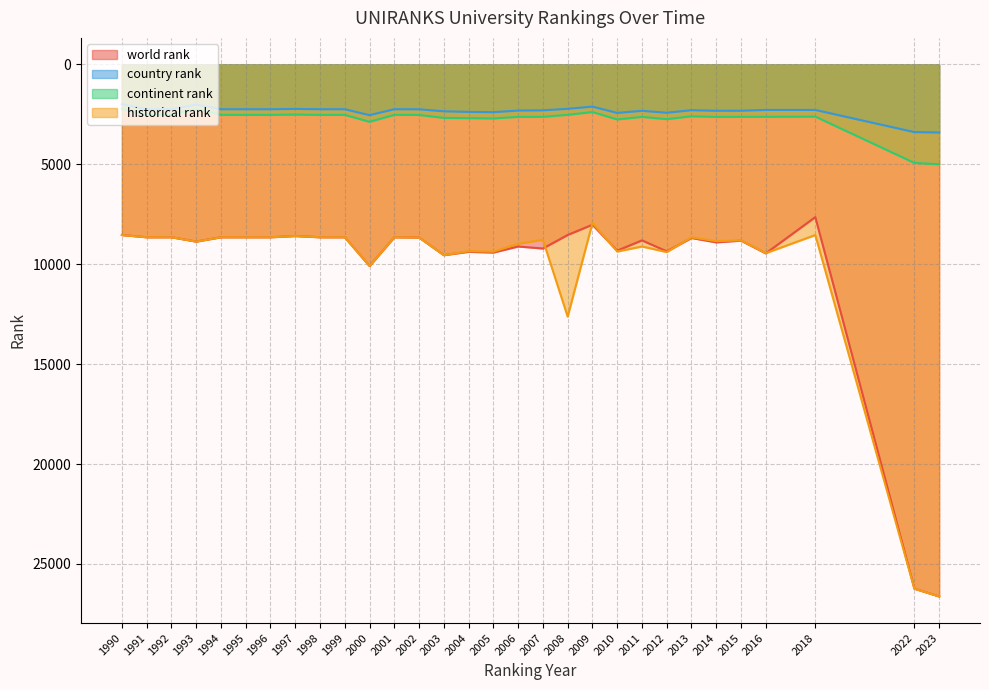

Which series changed the most between 2012 and 2015?

historical rank